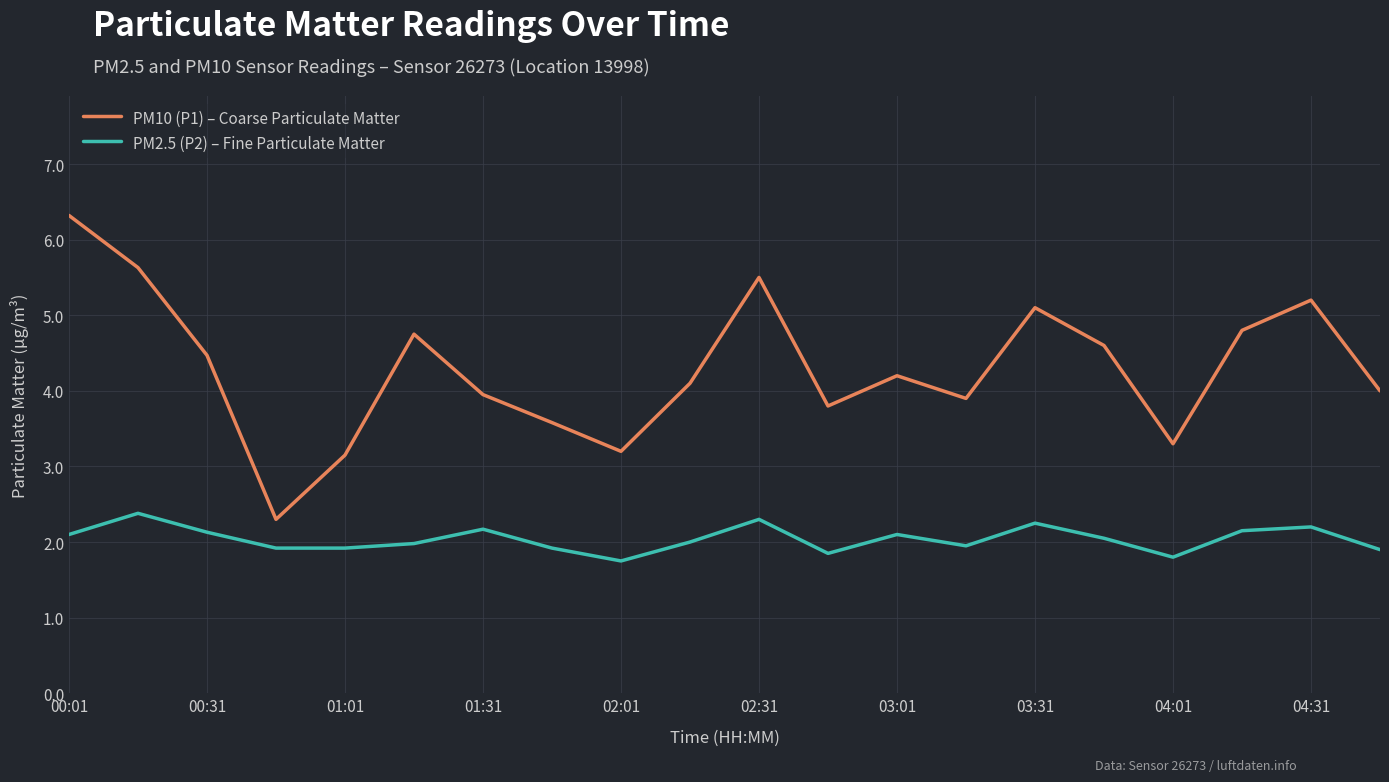

What is the maximum value shown in the chart?

6.3